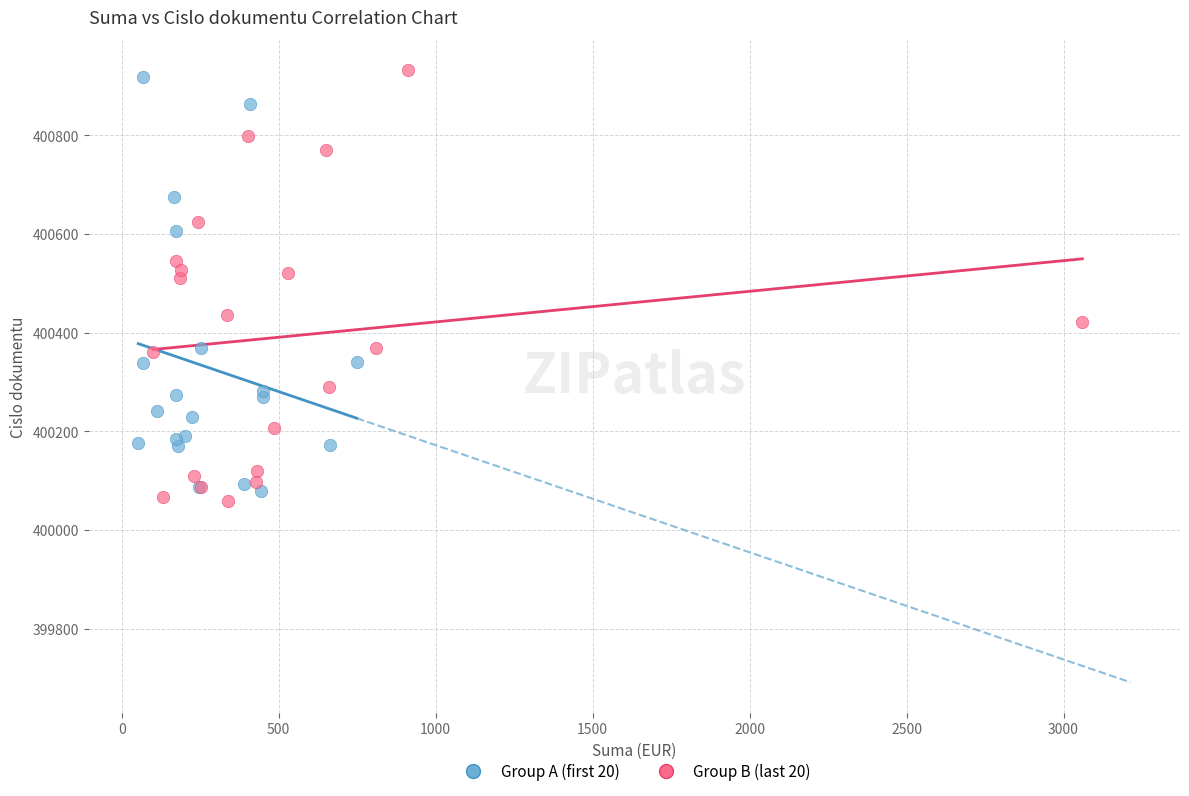

Which series has the largest Y range (max minus min)?

Group B (last 20)